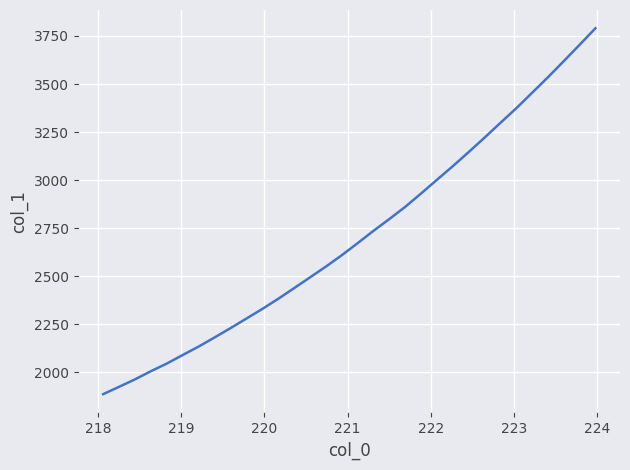

What is the maximum value shown in the chart?

3789.9